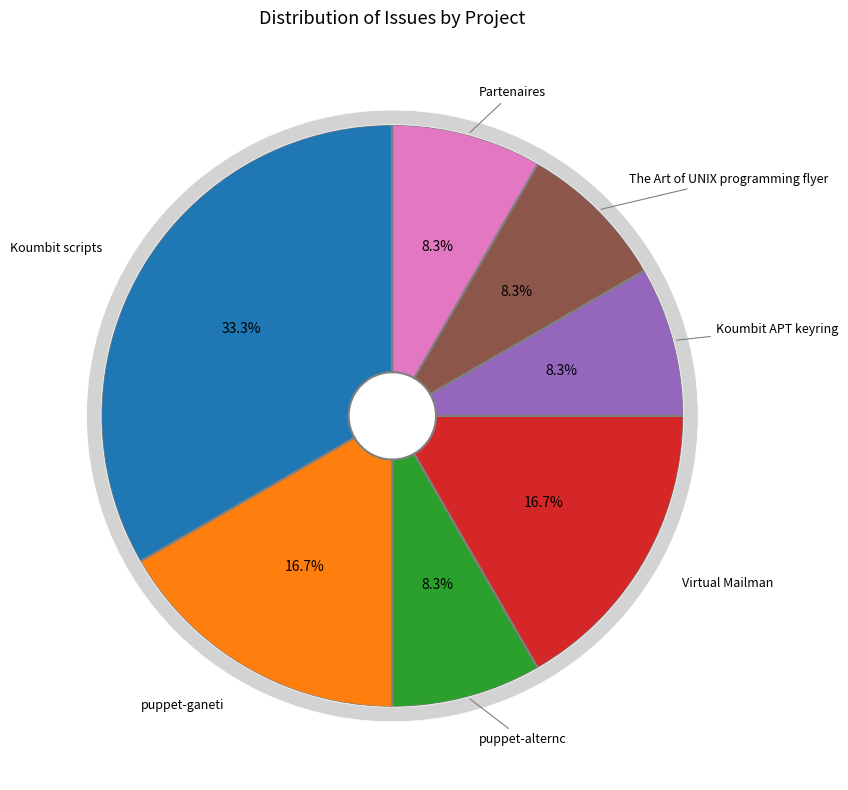

To the nearest percent, what is the difference between the largest and smallest slice percentages?

25%